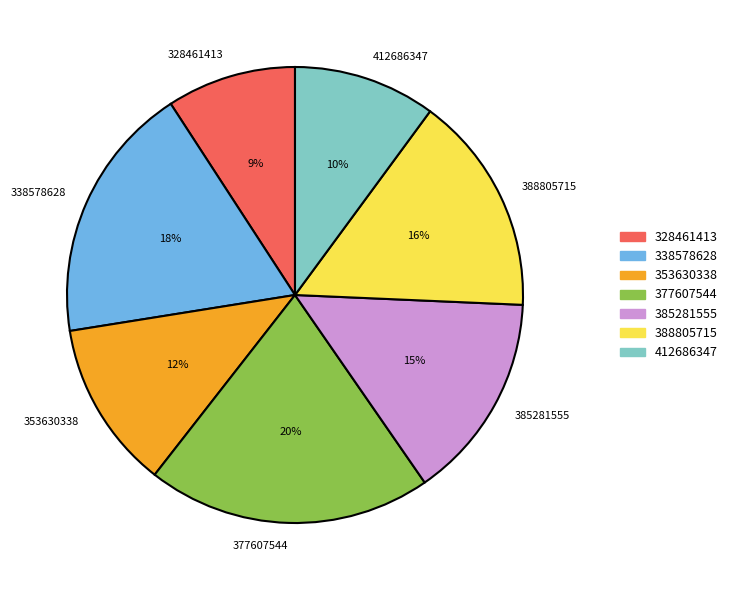

Between 385281555 and 338578628, which is larger?

338578628